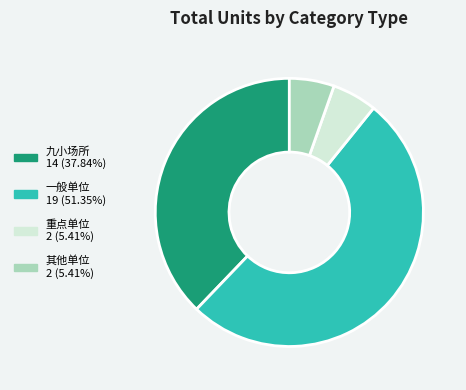

What is the largest slice in the pie chart?

一般单位